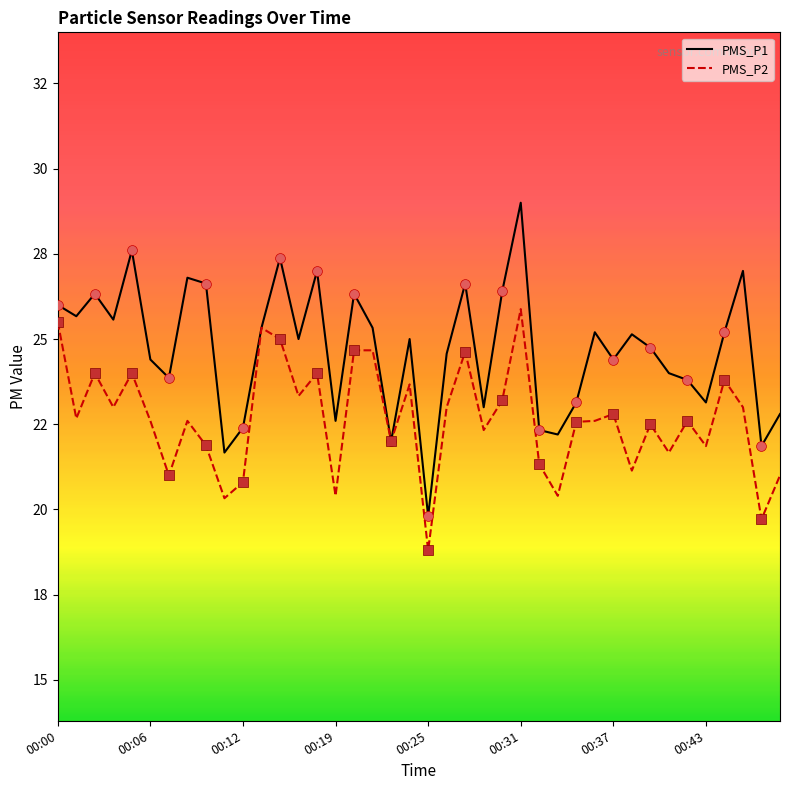

At how many categories does at least one series exceed 23?

30